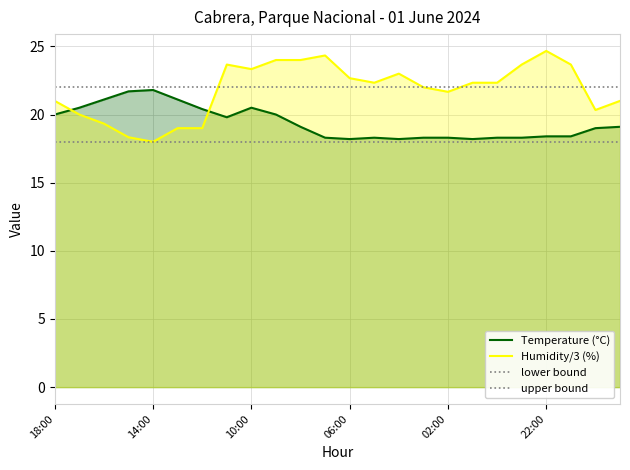

At which category does Temperature reach its first local peak?

14:00